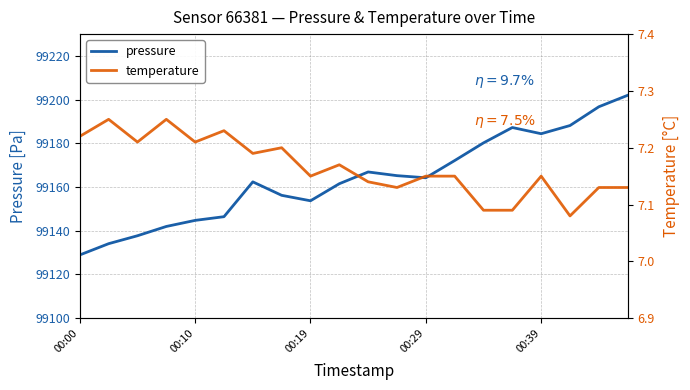

True or false: temperature has a value of 10.2 at 7.

False